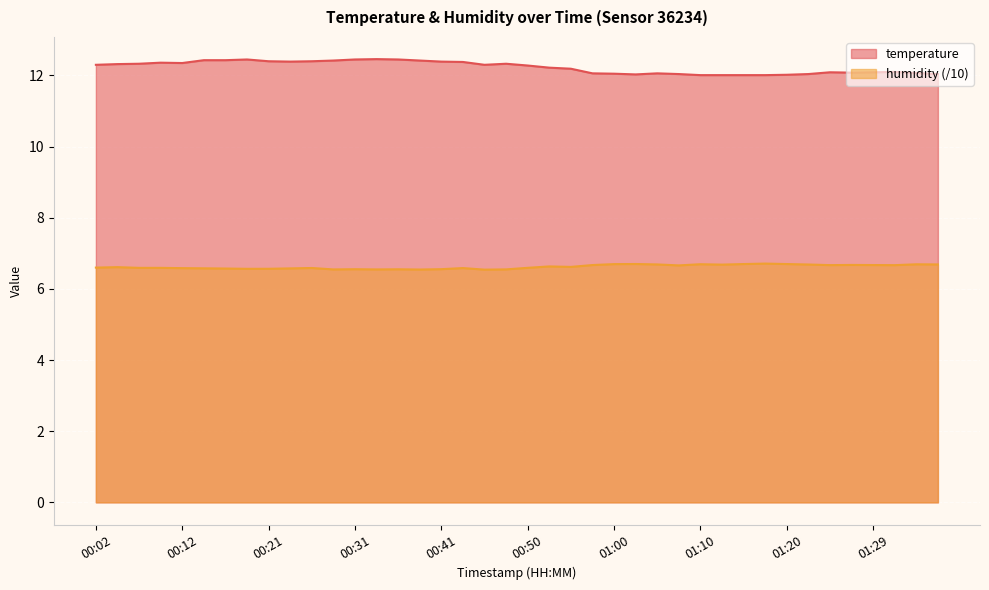

What is the value of the temperature point at the 23rd from the left?

12.2